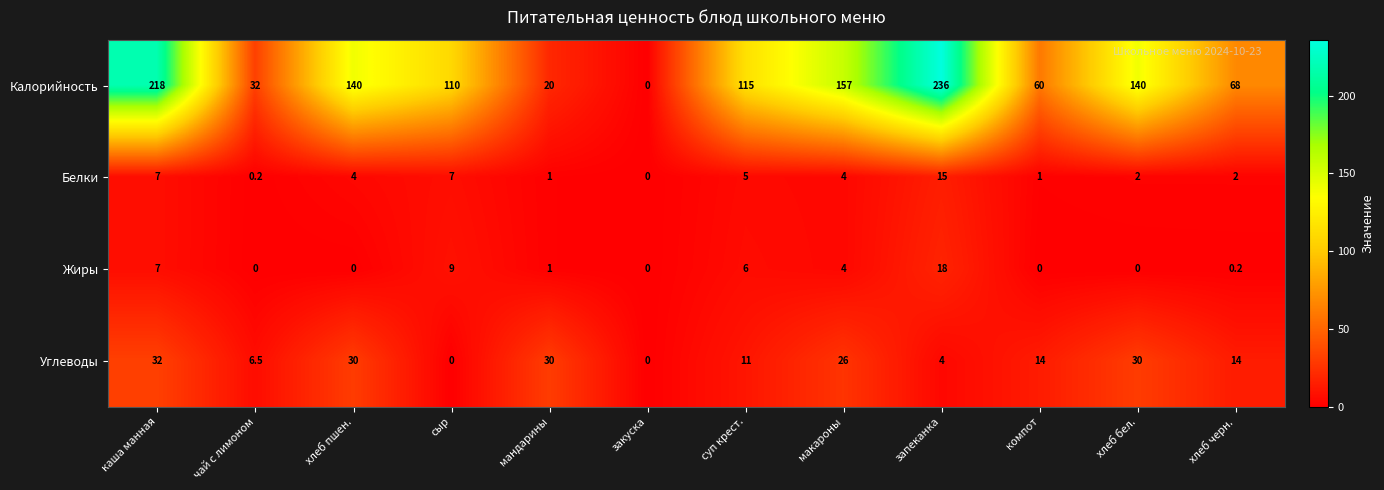

What is the sum of the Жиры values at чай с лимоном and мандарины?

1.0